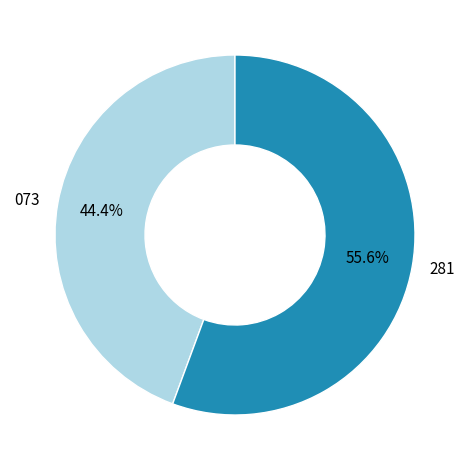

How many segments does this pie chart have?

2